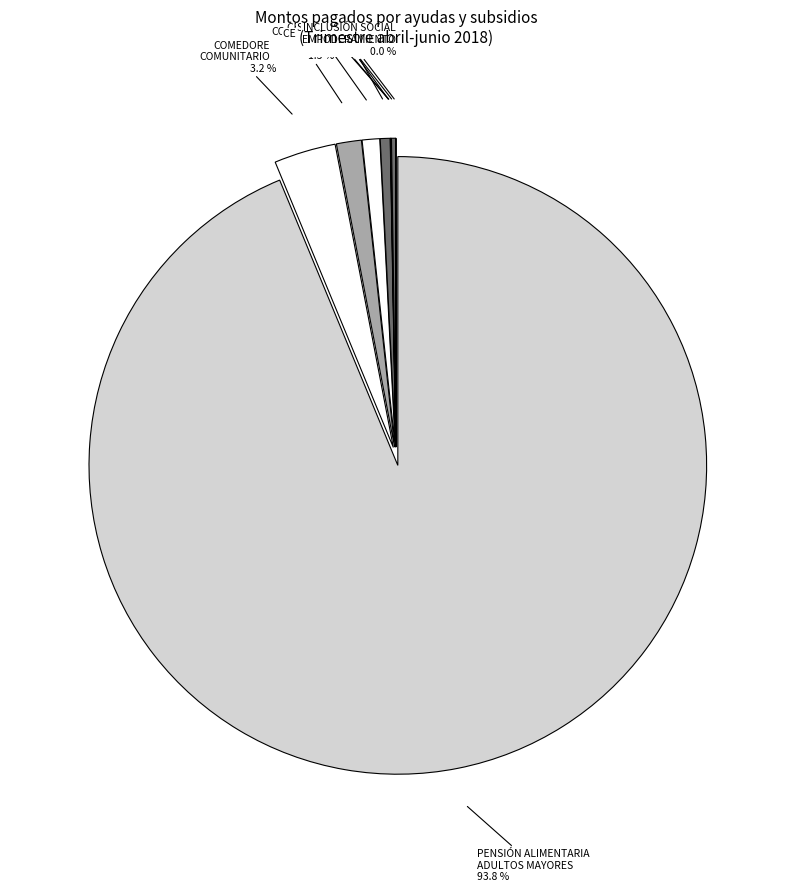

The INCLUSIÓN SOCIAL PARA EL EMPODERAMIENTO slice represents 0% of the pie. True or false?

True